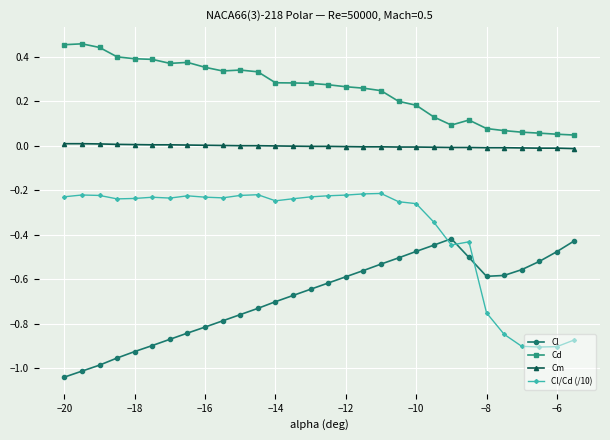

True or false: Cd has more than 0 interior local peaks.

True